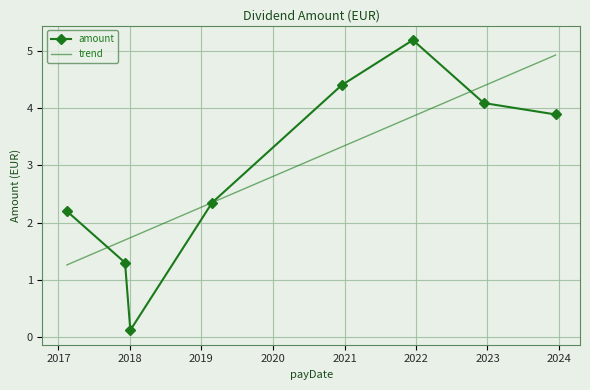

What is the maximum value for trend?

4.9